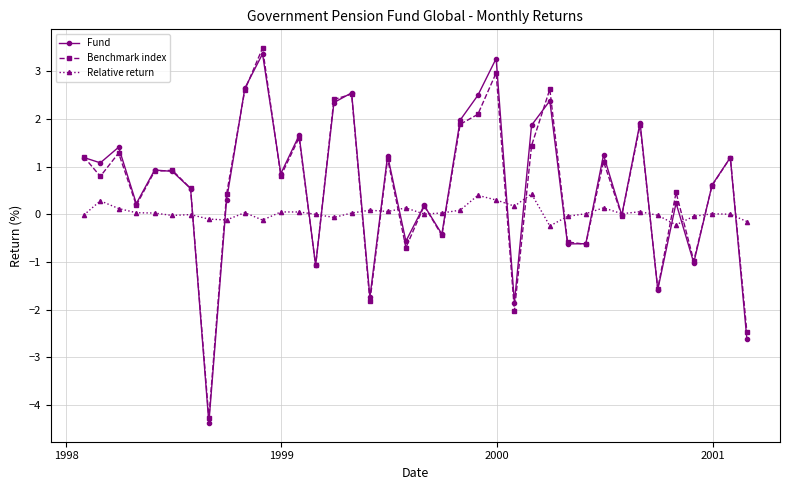

What is the value of the Benchmark index point at the 13th from the left?

1.6